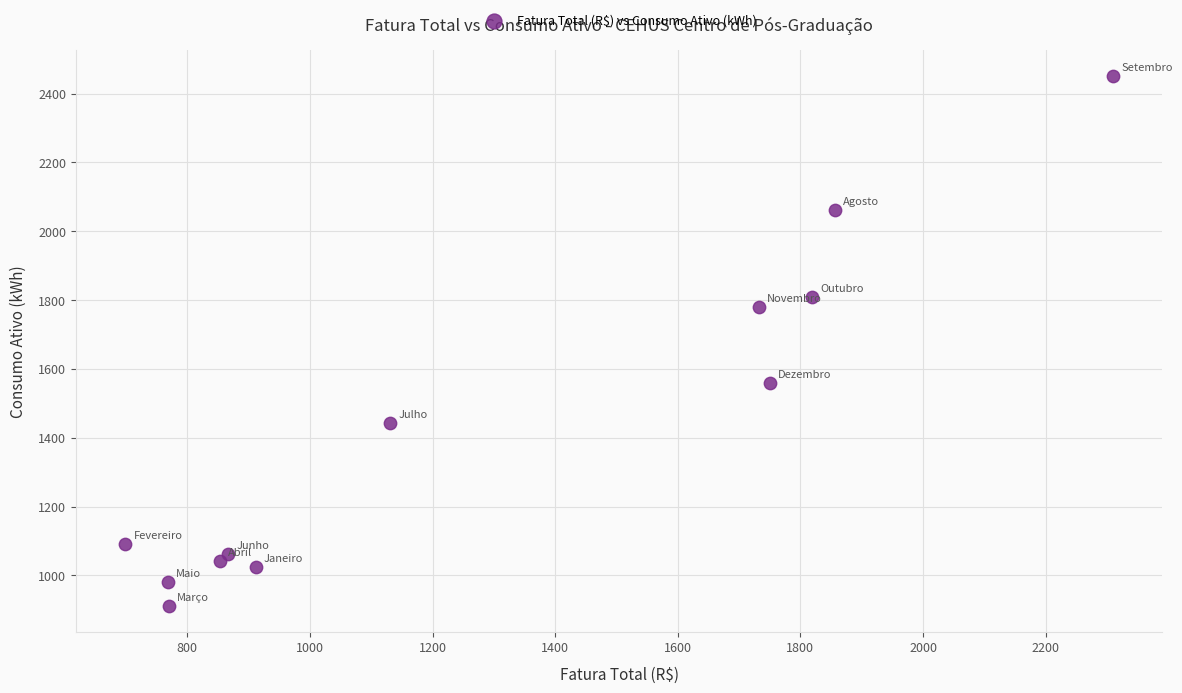

What is the range of Y values (max minus min)?

1538